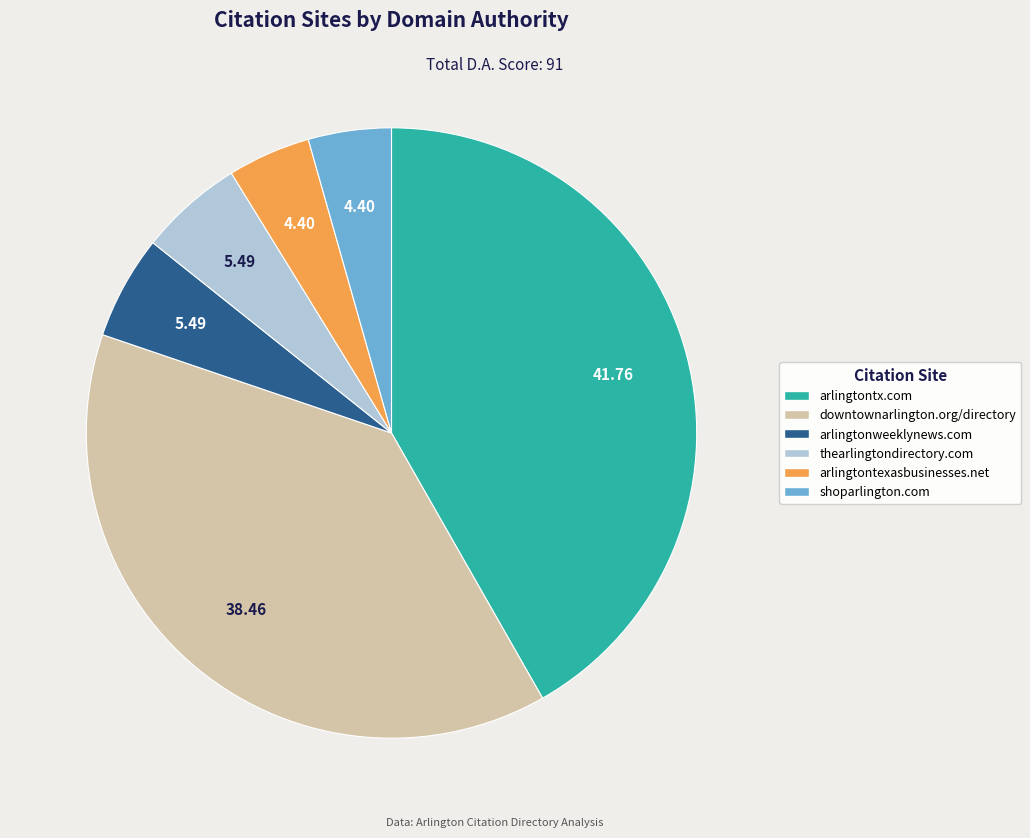

Do thearlingtondirectory.com and arlingtonweeklynews.com together represent more than half of the pie?

No